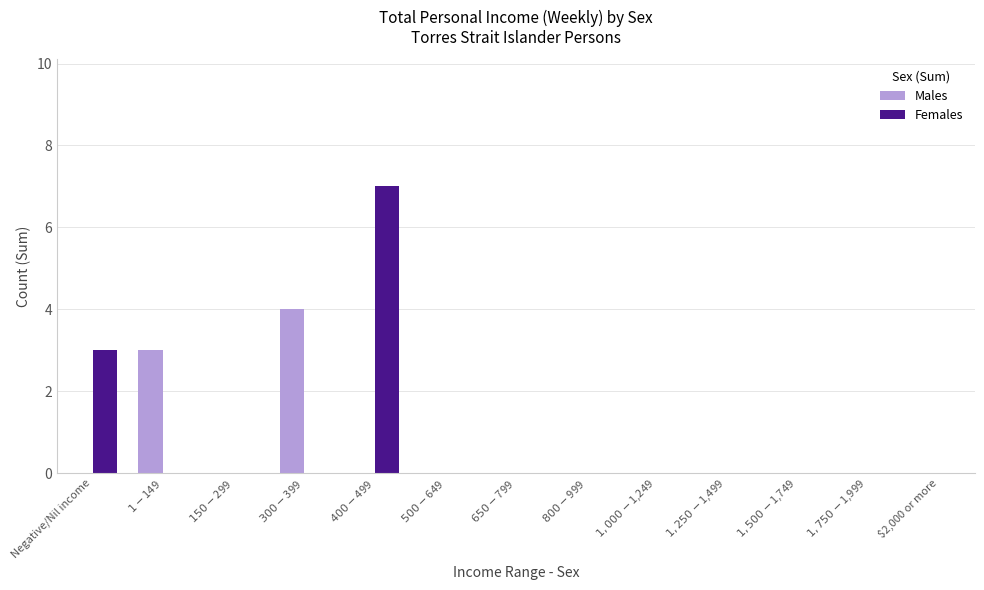

Count the Females values in the range 0 to 1.

11